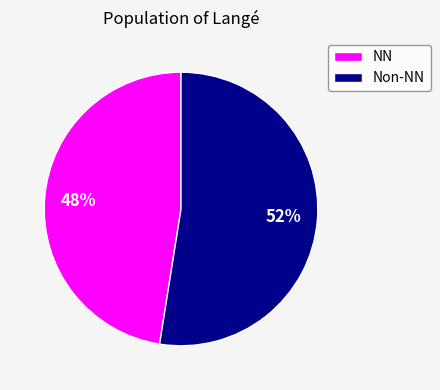

Do NN and Non-NN together represent more than half of the pie?

Yes